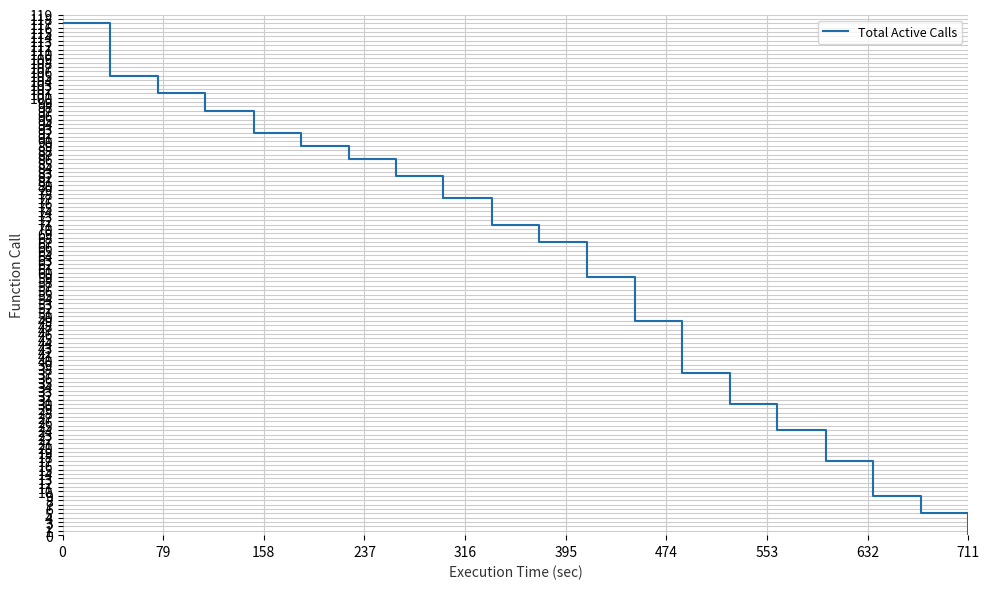

What is the greatest value displayed?

117